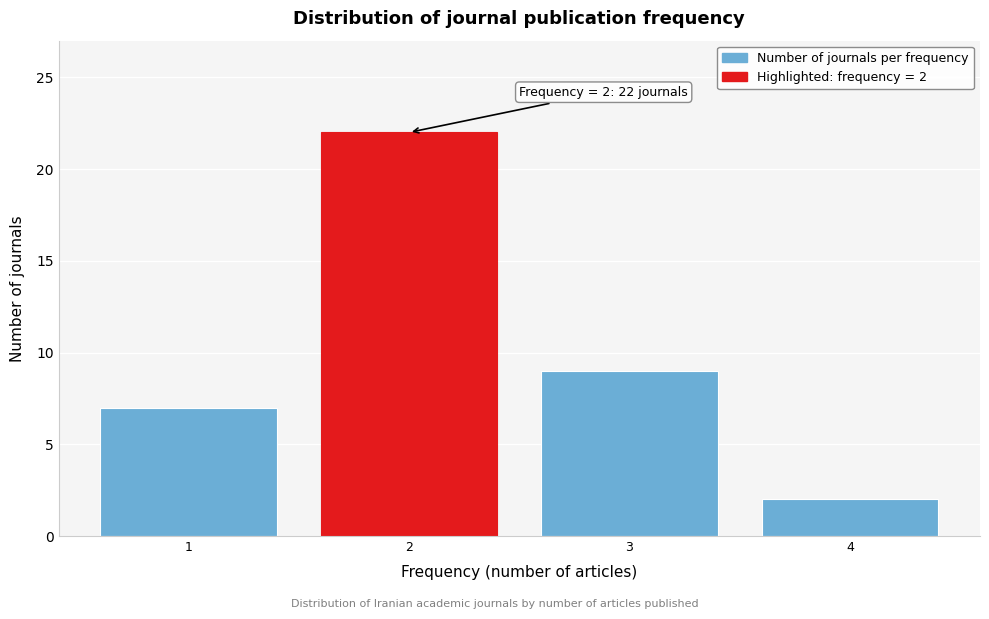

Reading left to right, what are all the values shown in this chart?

7	22	9	2